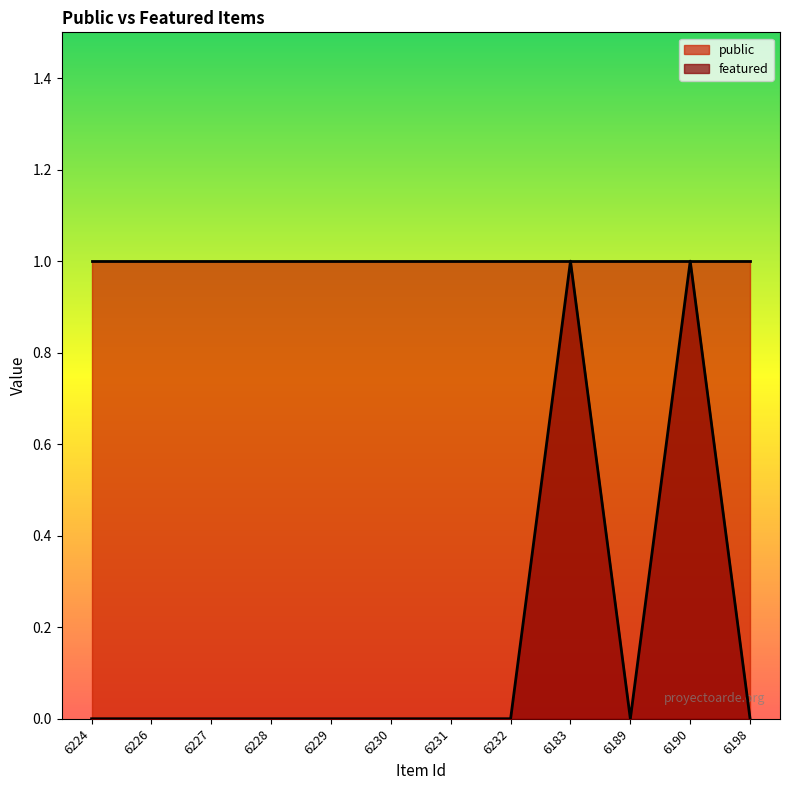

What position from the right is 6227?

10